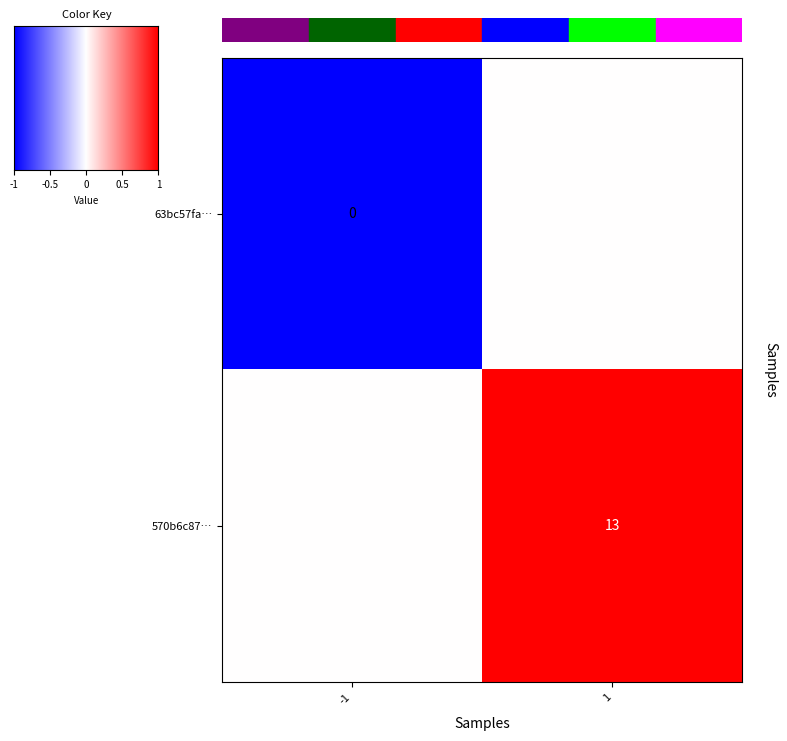

The 570b6c87… series shows 13.0 at 1. True or false?

True